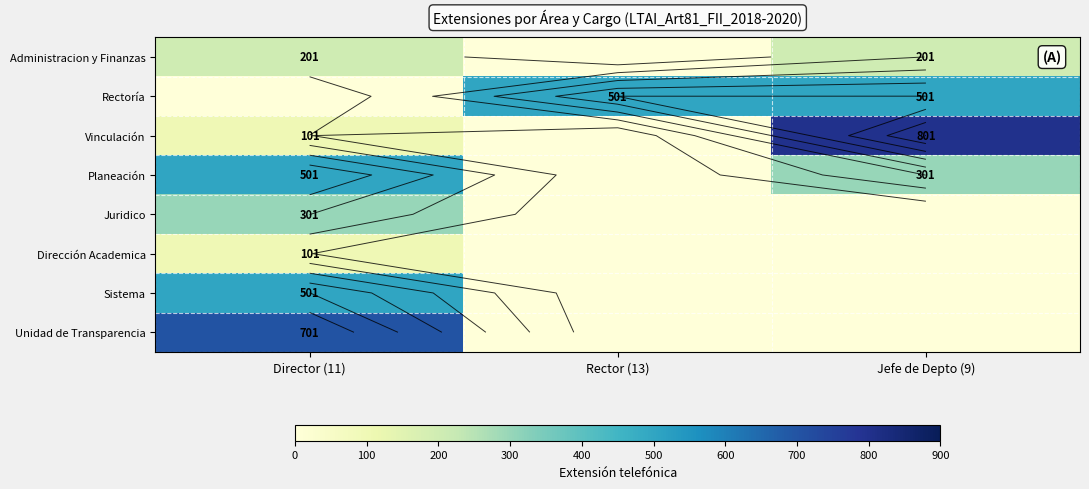

At which category does the chart reach its peak across all series?

Jefe de Depto (9)